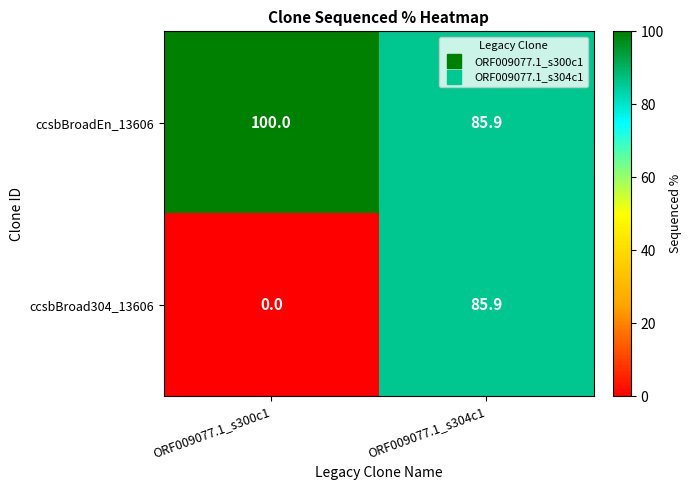

The value of ccsbBroadEn_13606 at ORF009077.1_s300c1 is 145.8. True or false?

False